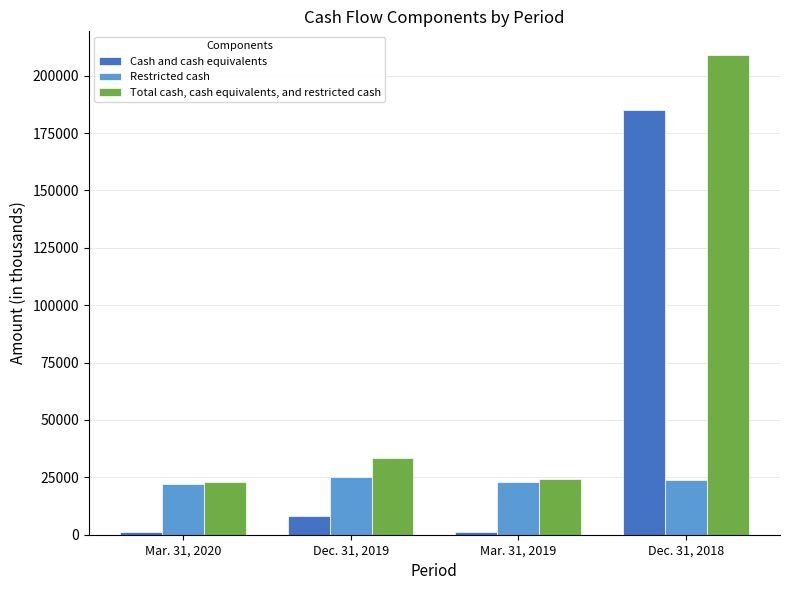

At how many categories does at least one series exceed 128894?

1